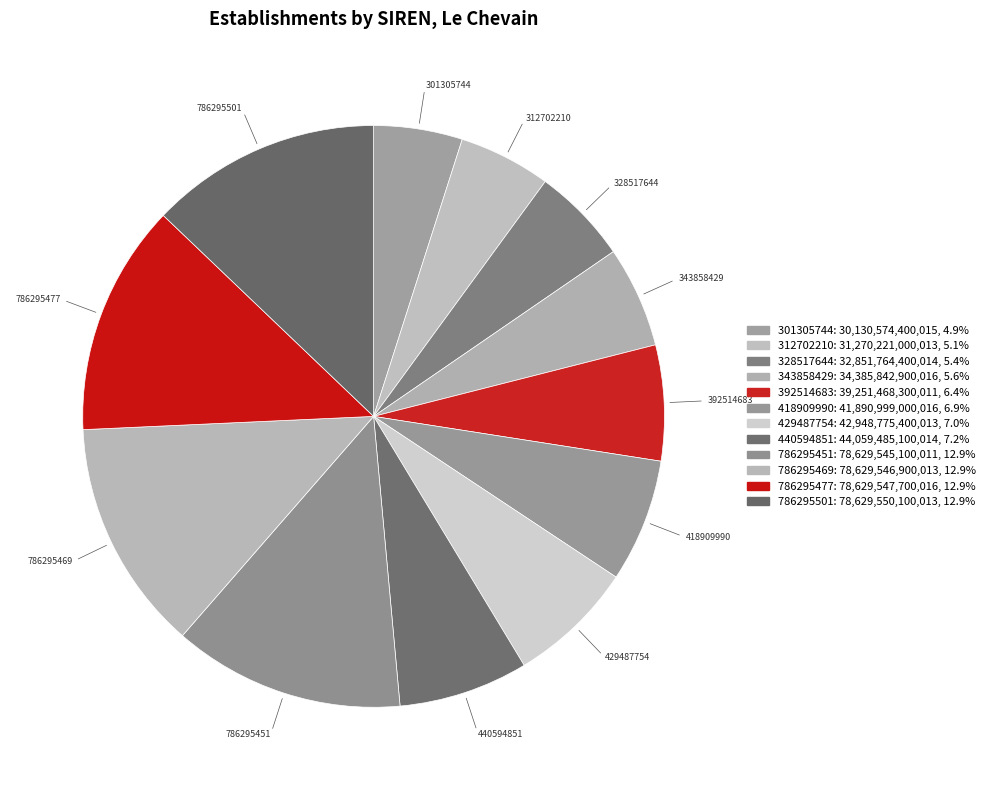

Is the sum of 786295501 and 786295451 greater than half?

No